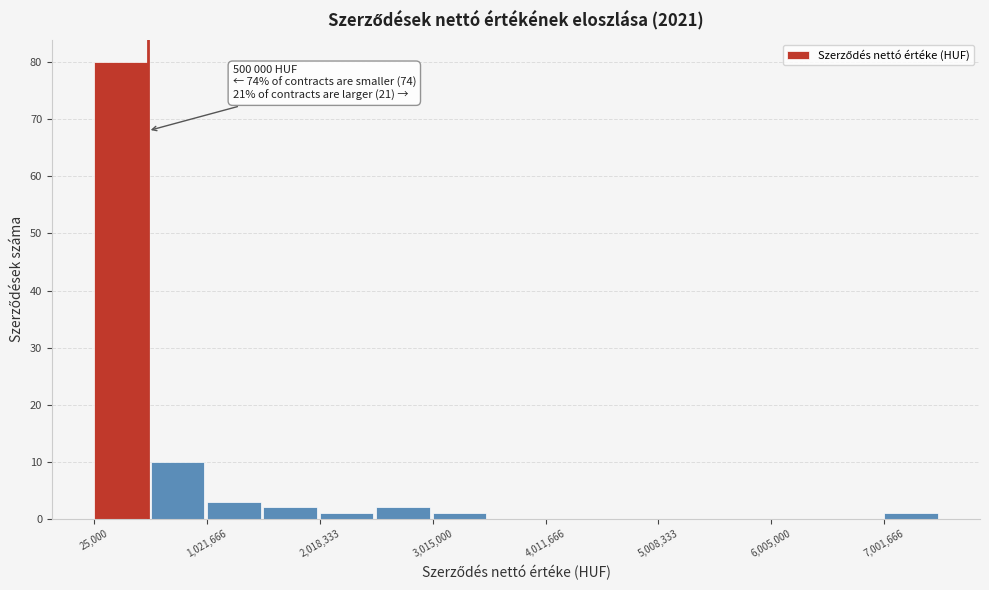

Over which range of the x-axis is the bar tallest?

0 to 500000